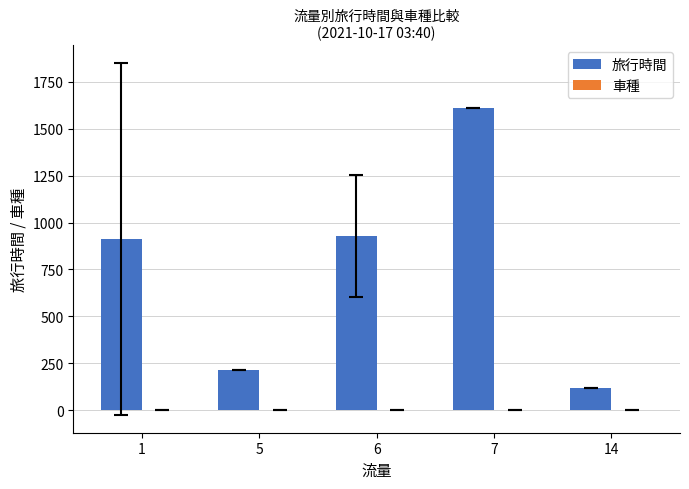

The value at 7 is 326.4. True or false?

False